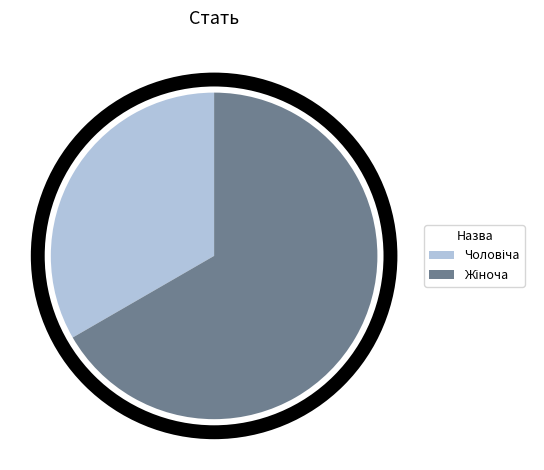

Does any single category account for the majority?

Yes